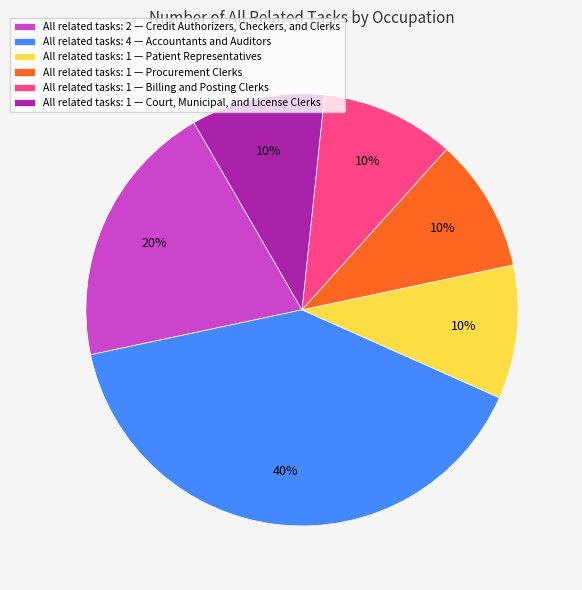

To the nearest percent, what is the difference between the All related tasks: 4 — Accountants and Auditors and All related tasks: 1 — Billing and Posting Clerks slice percentages?

30%